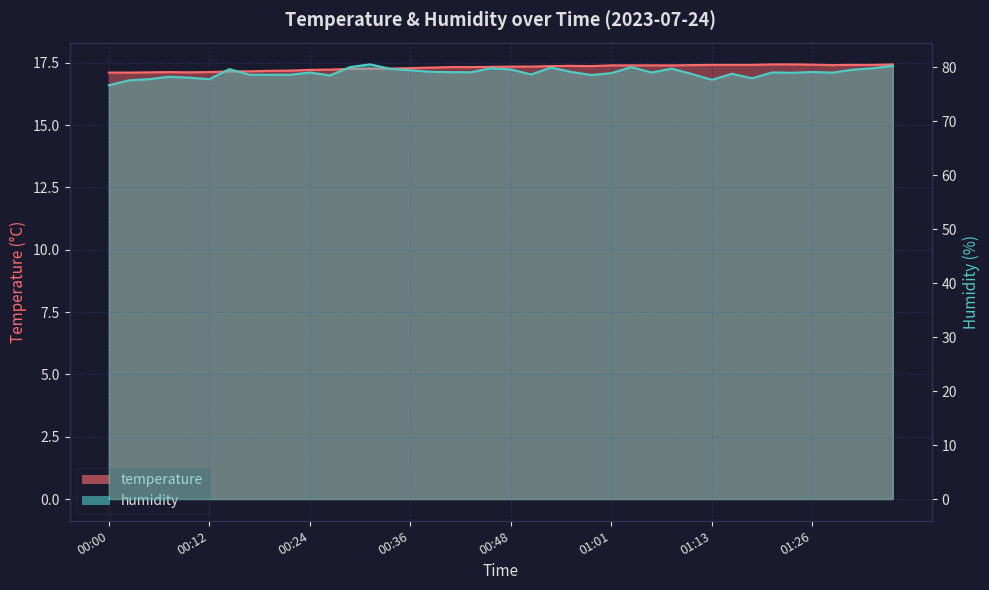

How many lines are shown in the chart?

2